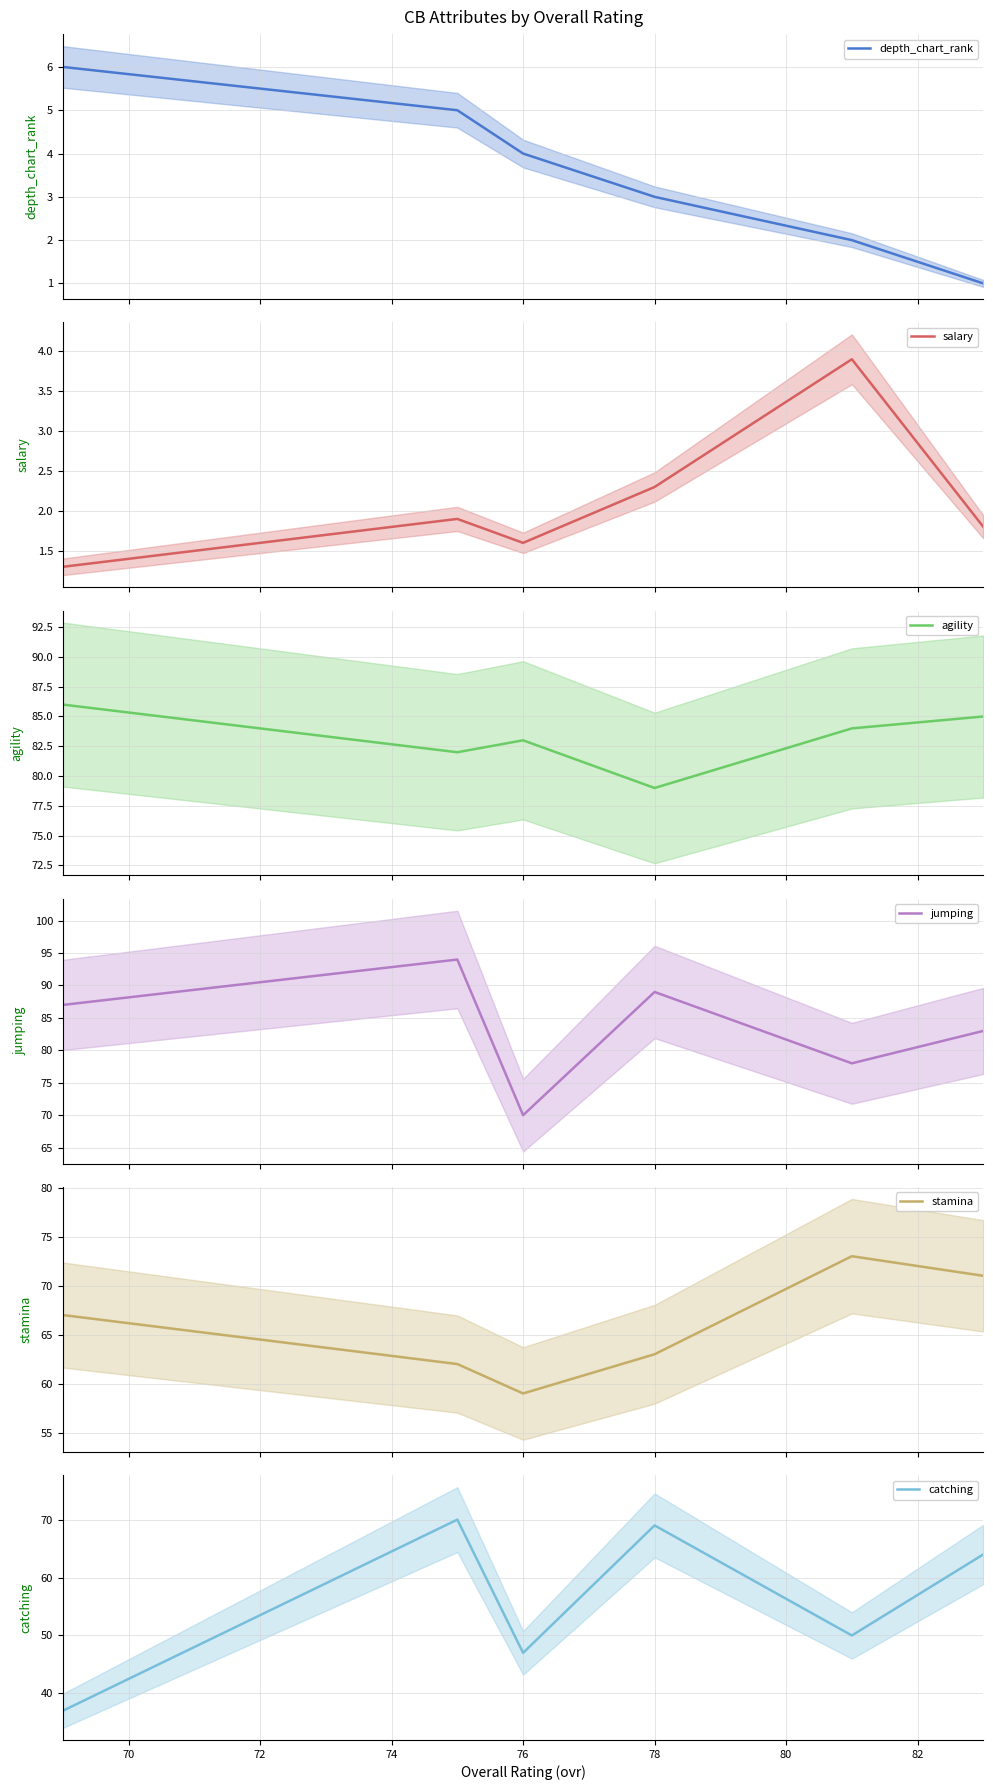

Which series has the largest total across all categories?

jumping